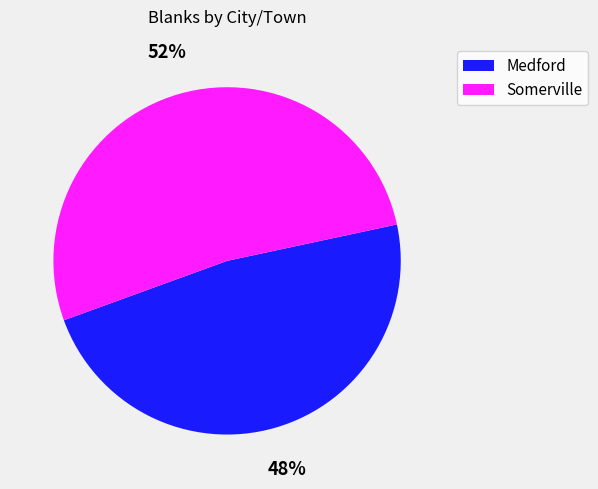

To the nearest percent, what portion does Somerville represent?

52%